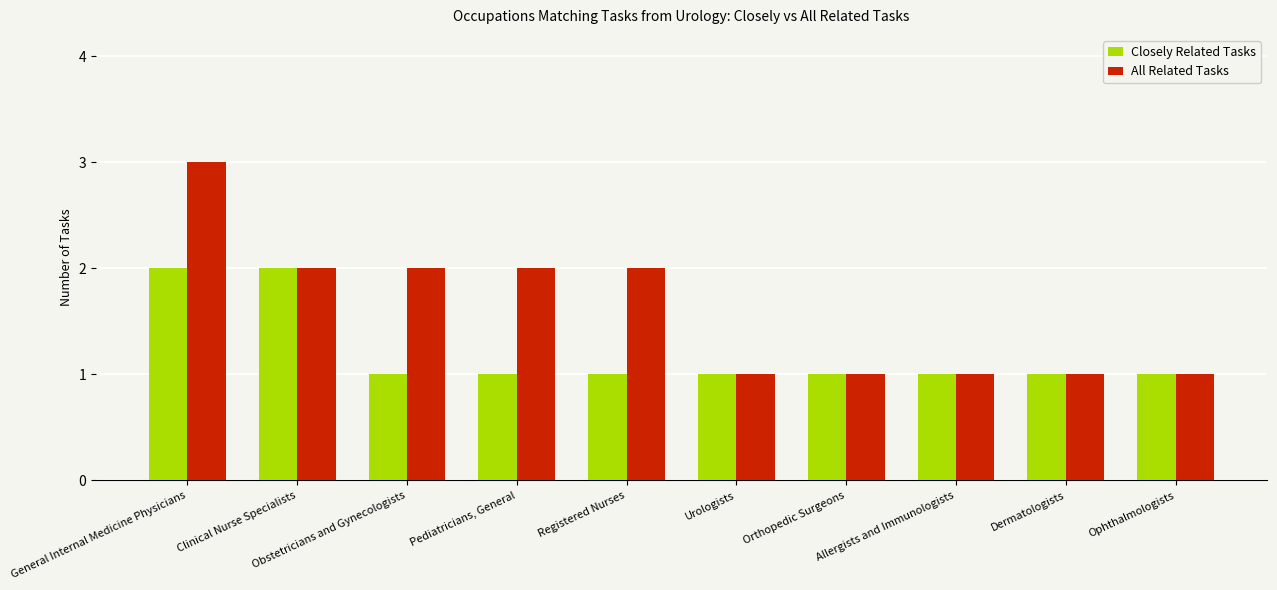

At Registered Nurses, list the series in order from smallest to largest.

Closely Related Tasks, All Related Tasks